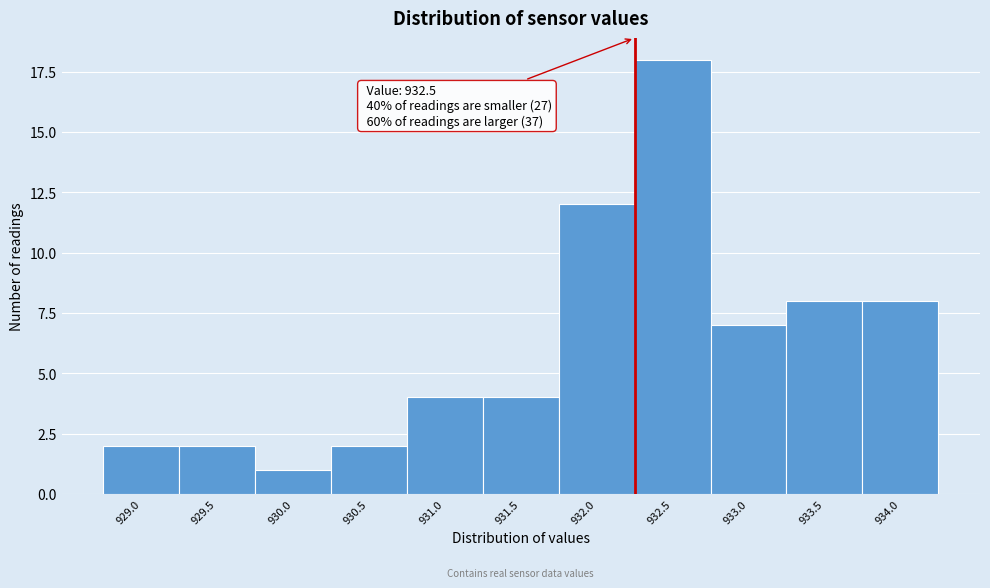

Reading right to left, extract all data points from this chart.

934.0=8	933.5=8	933.0=7	932.5=18	932.0=12	931.5=4	931.0=4	930.5=2	930.0=1	929.5=2	929.0=2